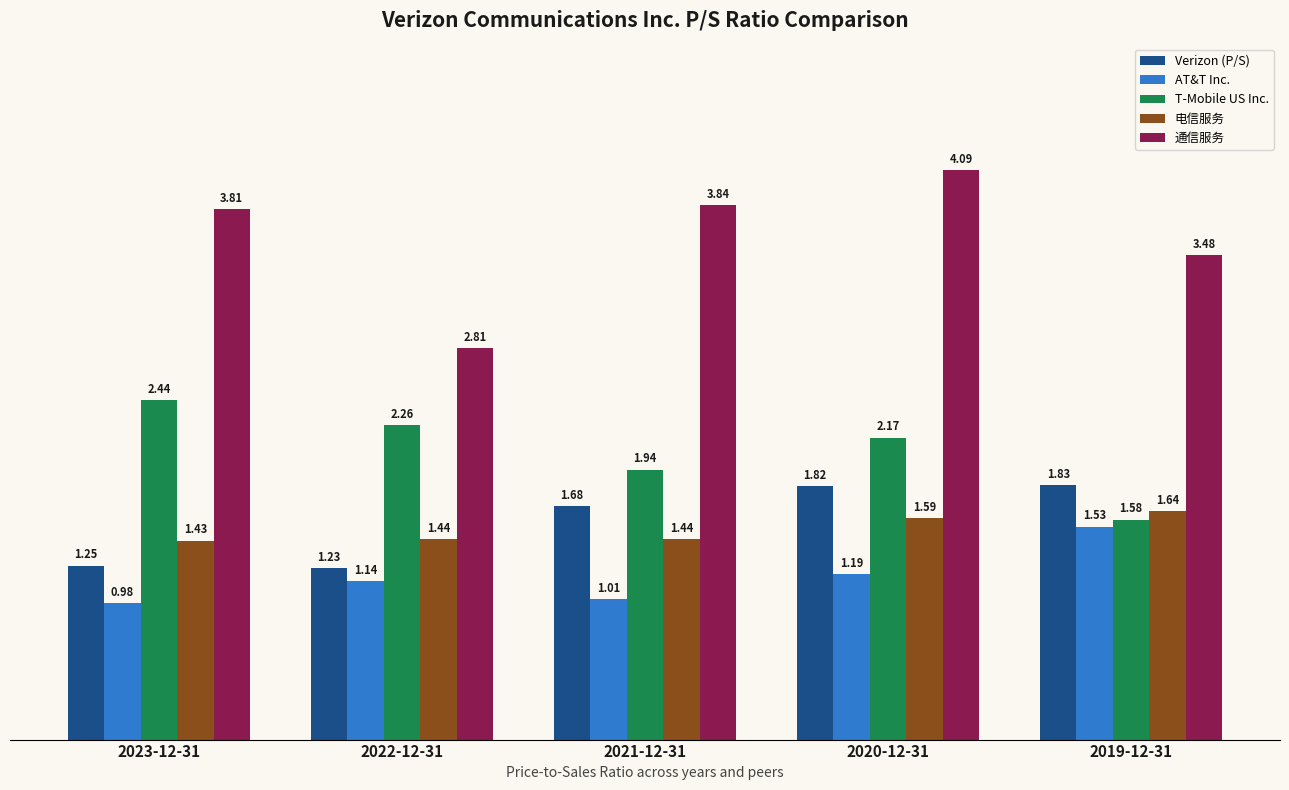

At which label does 电信服务 reach its minimum?

2023-12-31